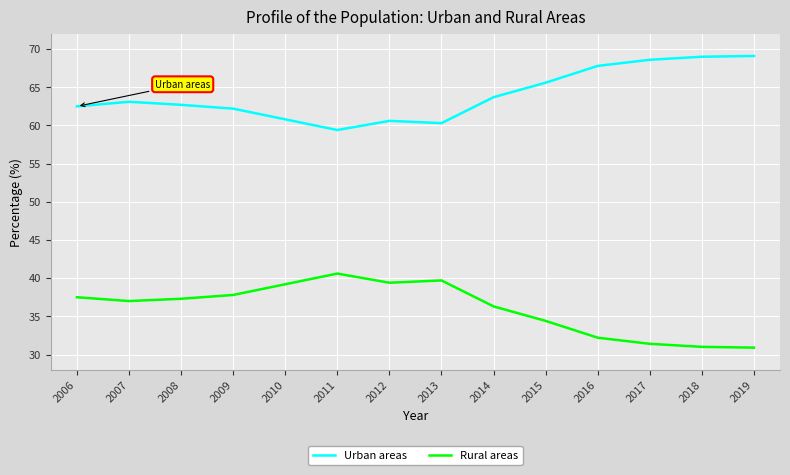

What is the difference between the Rural areas values at 2017 and 2010?

7.8